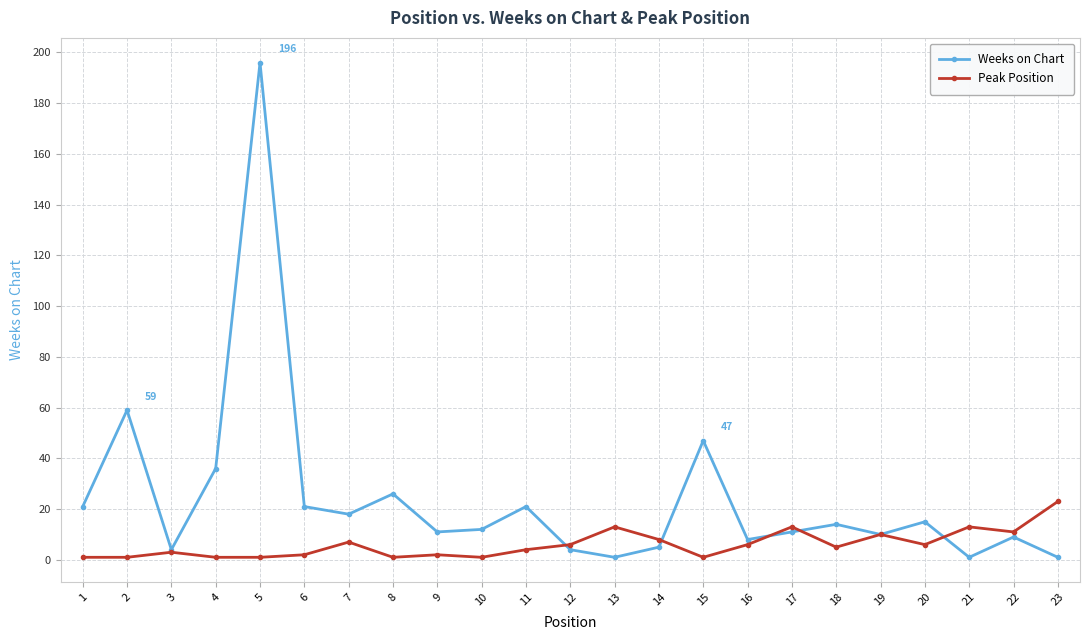

How many categories are shown in the chart?

23